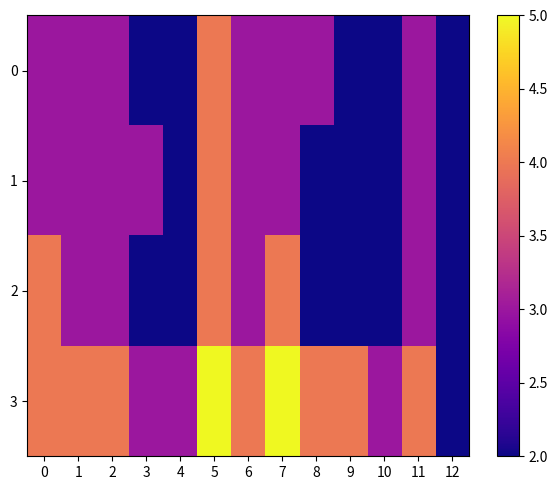

Reading left to right, list all the values displayed in this chart.

0: 0=3	1=3	2=3	3=2	4=2	5=4	6=3	7=3	8=3	9=2	10=2	11=3	12=2
1: 0=3	1=3	2=3	3=3	4=2	5=4	6=3	7=3	8=2	9=2	10=2	11=3	12=2
2: 0=4	1=3	2=3	3=2	4=2	5=4	6=3	7=4	8=2	9=2	10=2	11=3	12=2
3: 0=4	1=4	2=4	3=3	4=3	5=5	6=4	7=5	8=4	9=4	10=3	11=4	12=2